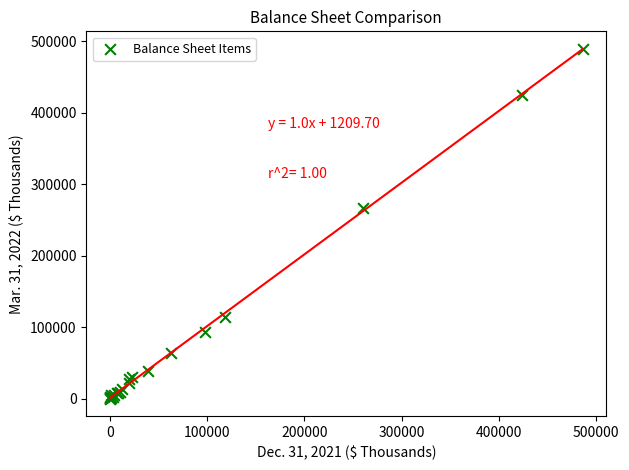

What Y value in the scatter plot is closest to 244796?

267326